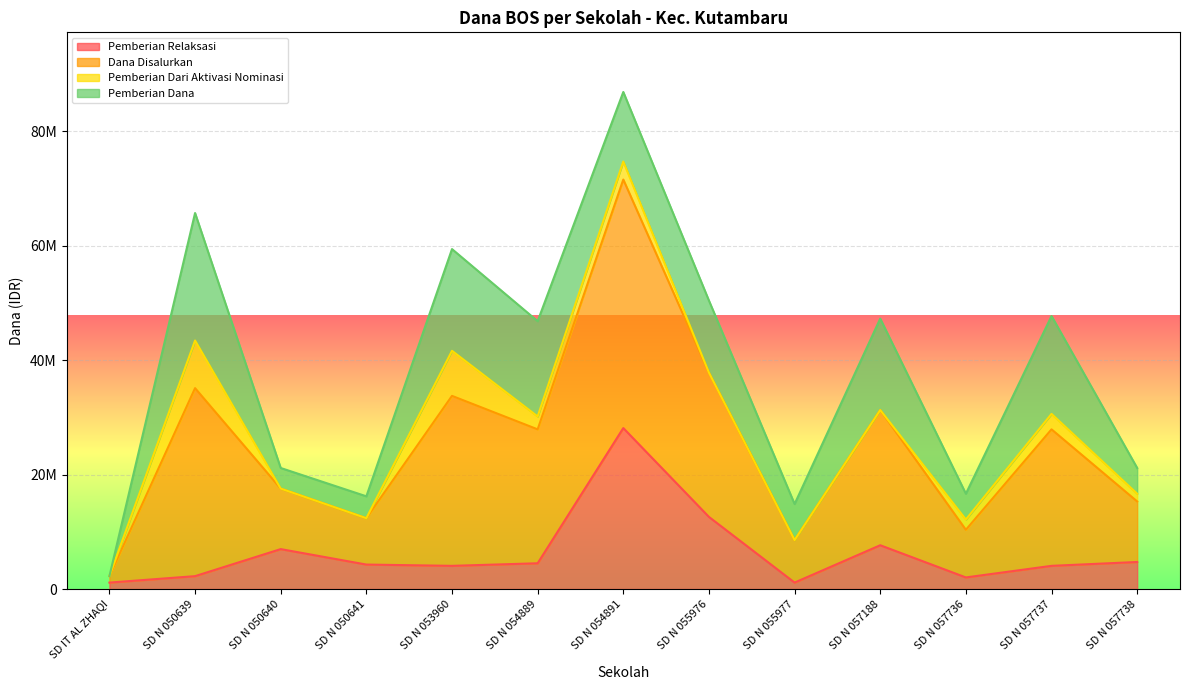

What are all the series names shown in the legend?

Pemberian Relaksasi, Dana Disalurkan, Pemberian Dari Aktivasi Nominasi, Pemberian Dana